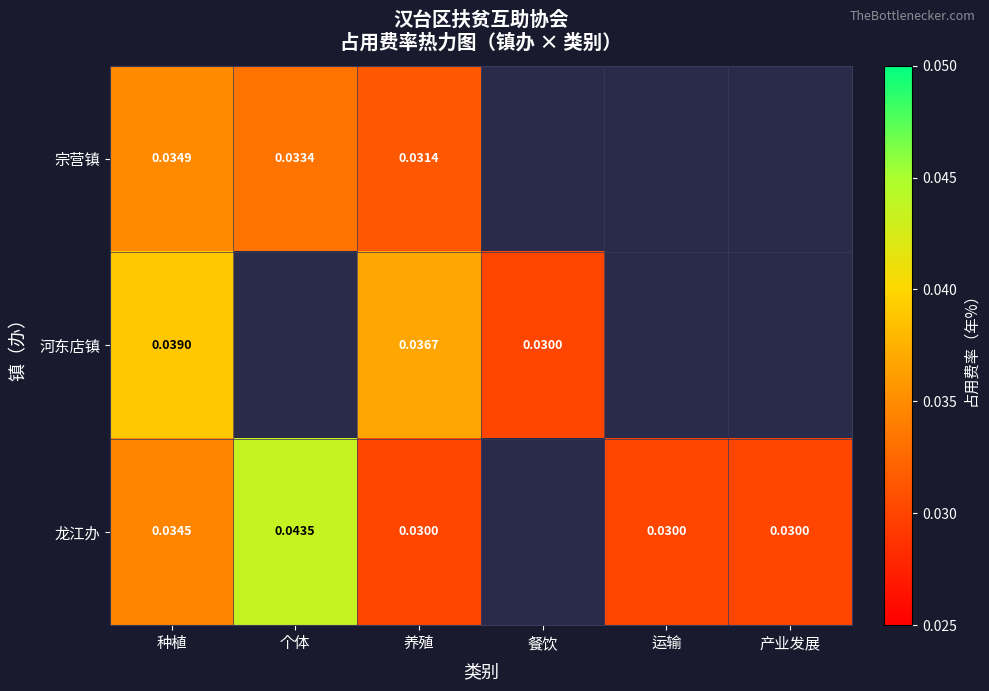

Which series changed the most between 种植 and 养殖?

龙江办